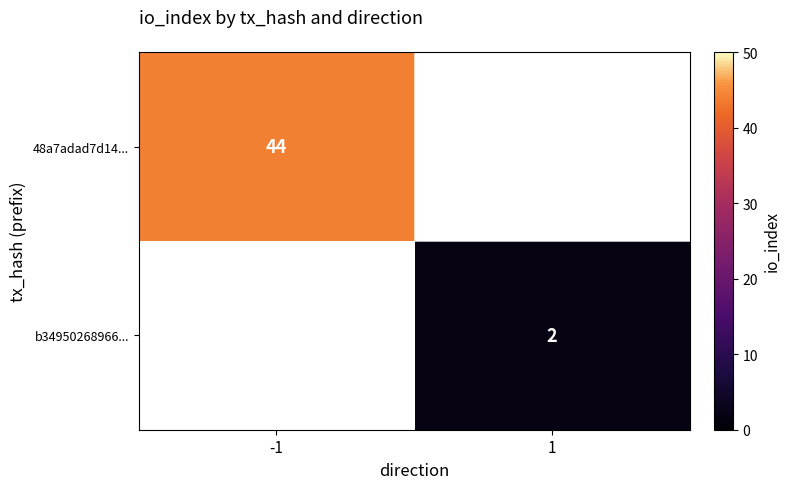

The b34950268966... series shows 1 at 1. True or false?

False